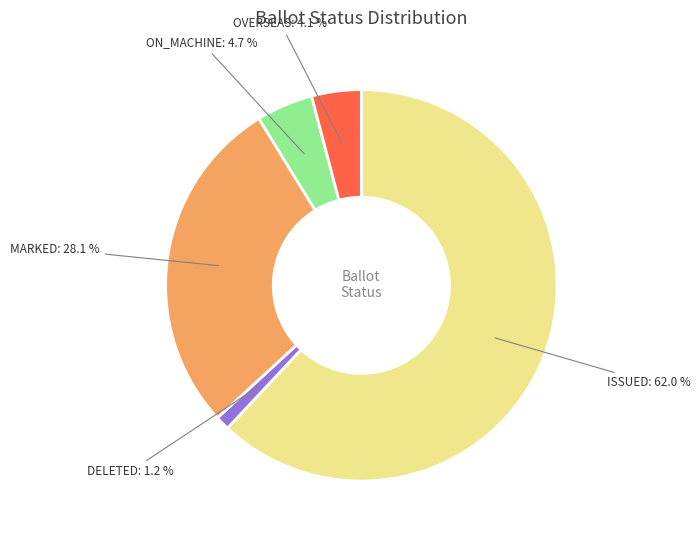

To the nearest percent, what portion does ISSUED represent?

62%